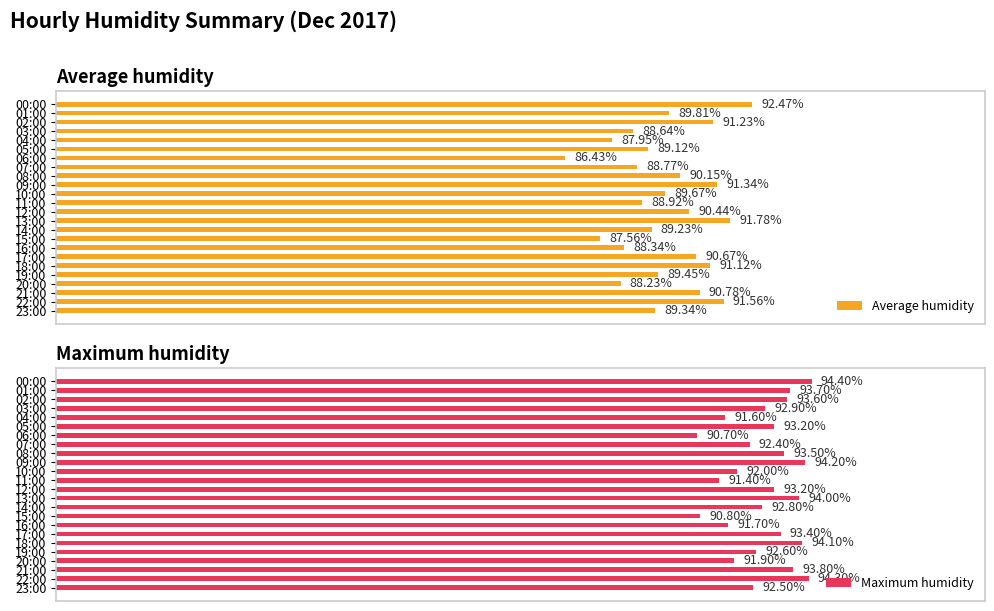

How many data points in Average humidity are above 89?

16